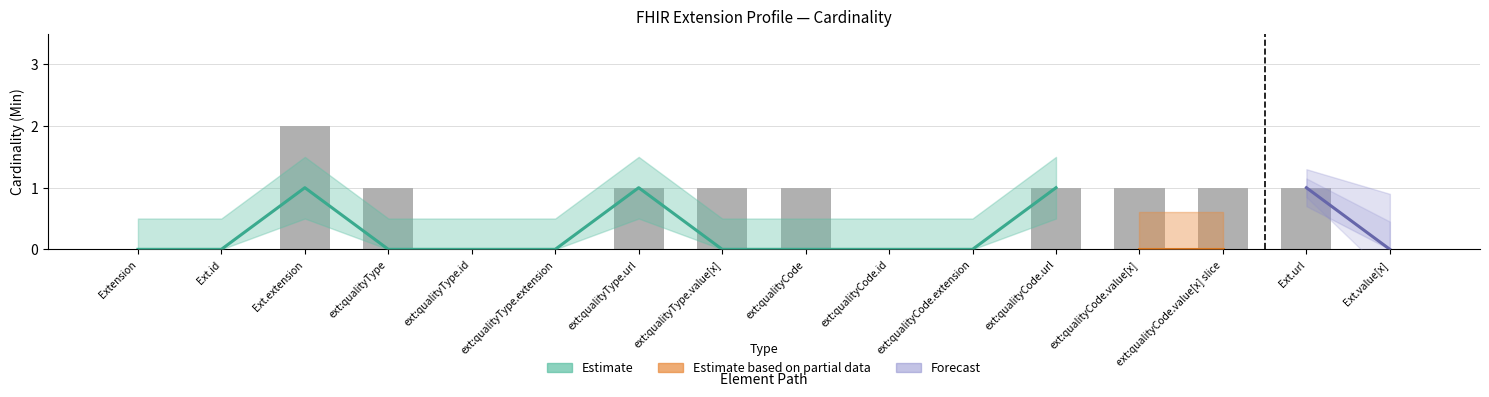

How many values are above zero?

9